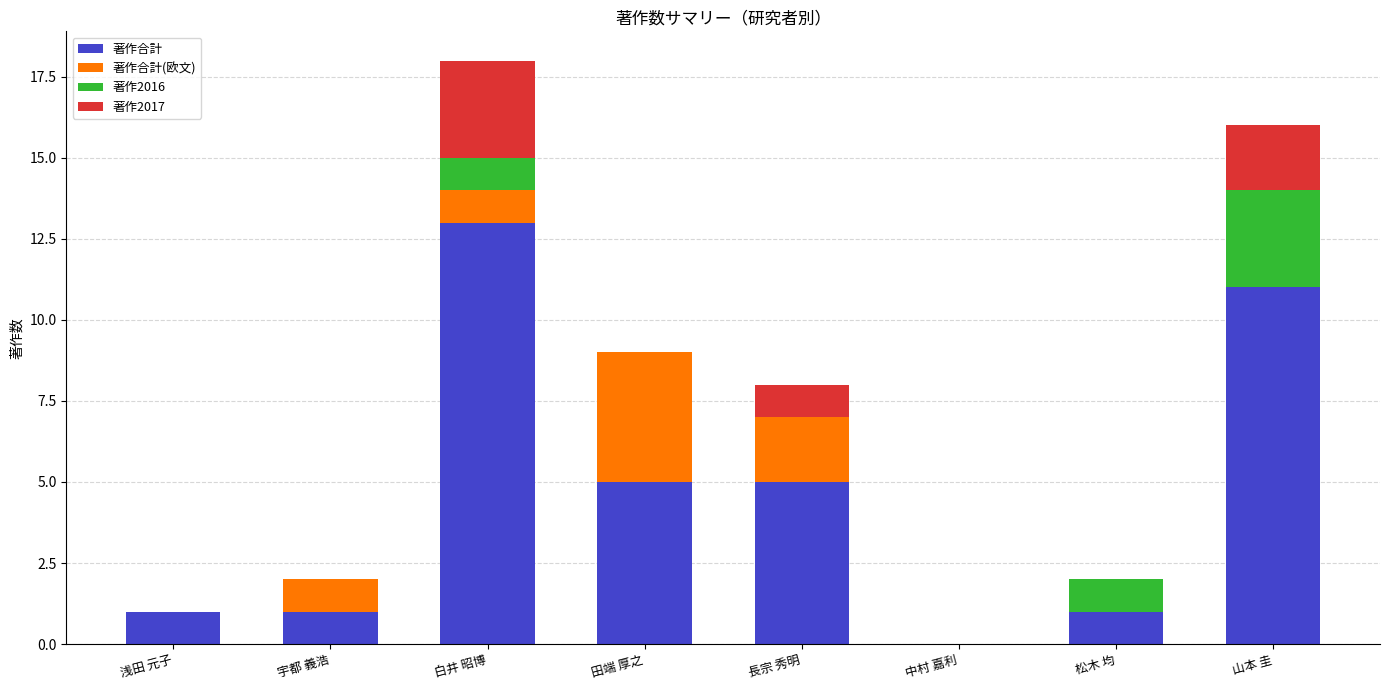

Does the chart contain stacked bars?

Yes